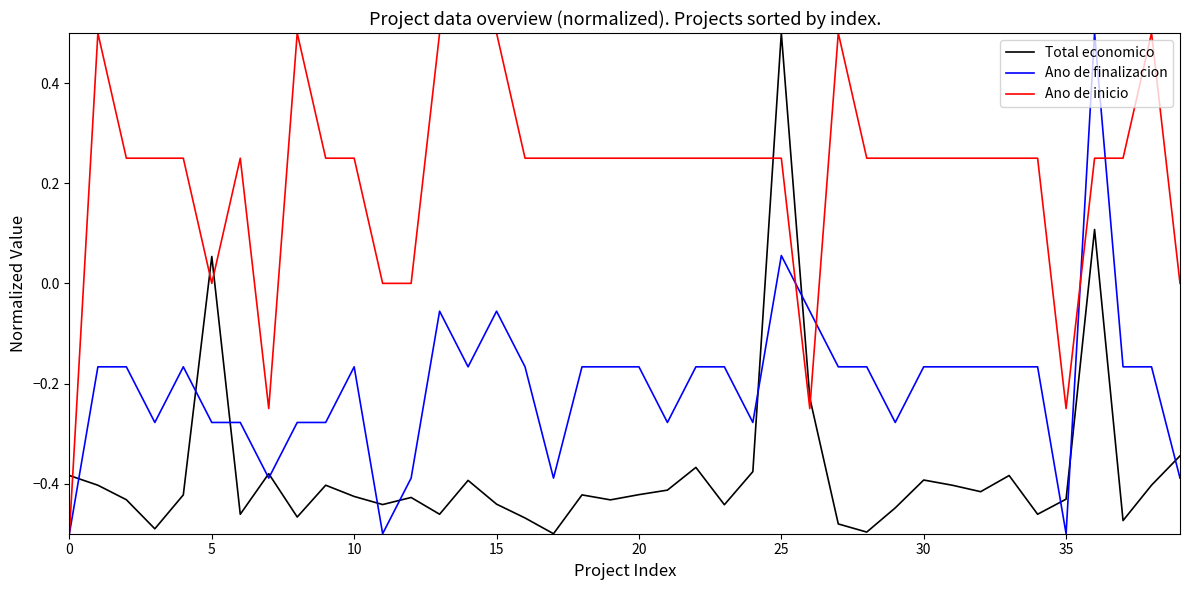

What is the maximum value for Ano de inicio?

0.5